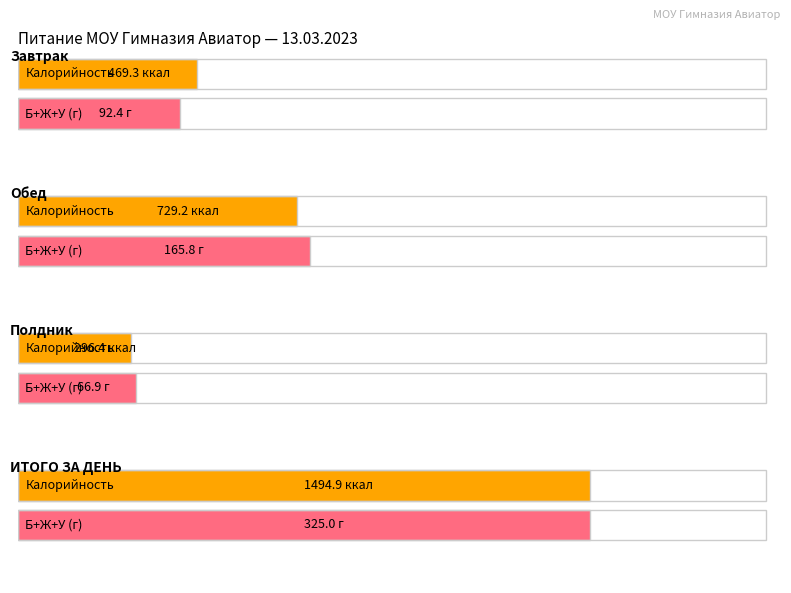

What is the maximum value shown in the chart?

1494.9